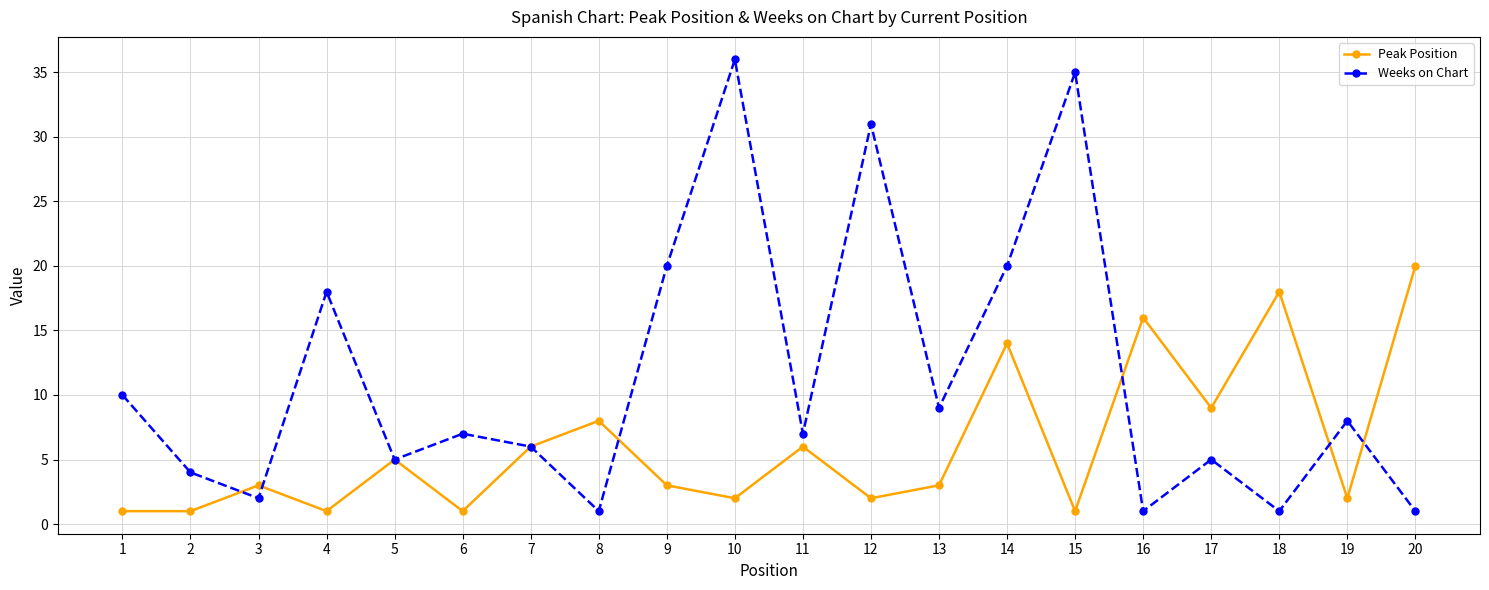

Between 4 and 7, which series saw the biggest shift?

Weeks on Chart